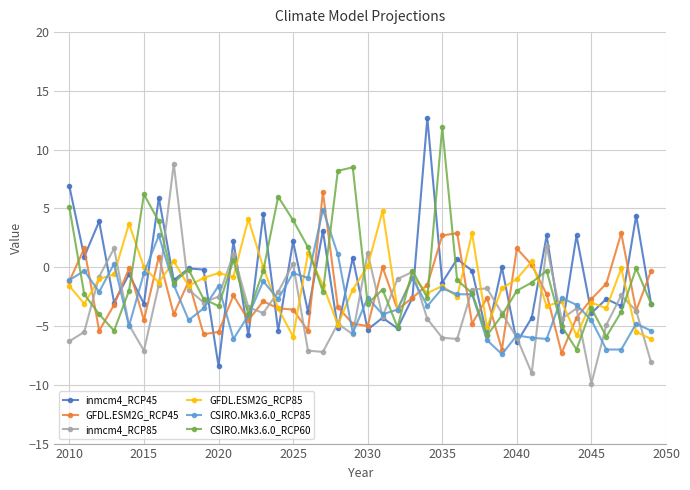

Which series has the largest range (max minus min)?

inmcm4_RCP45